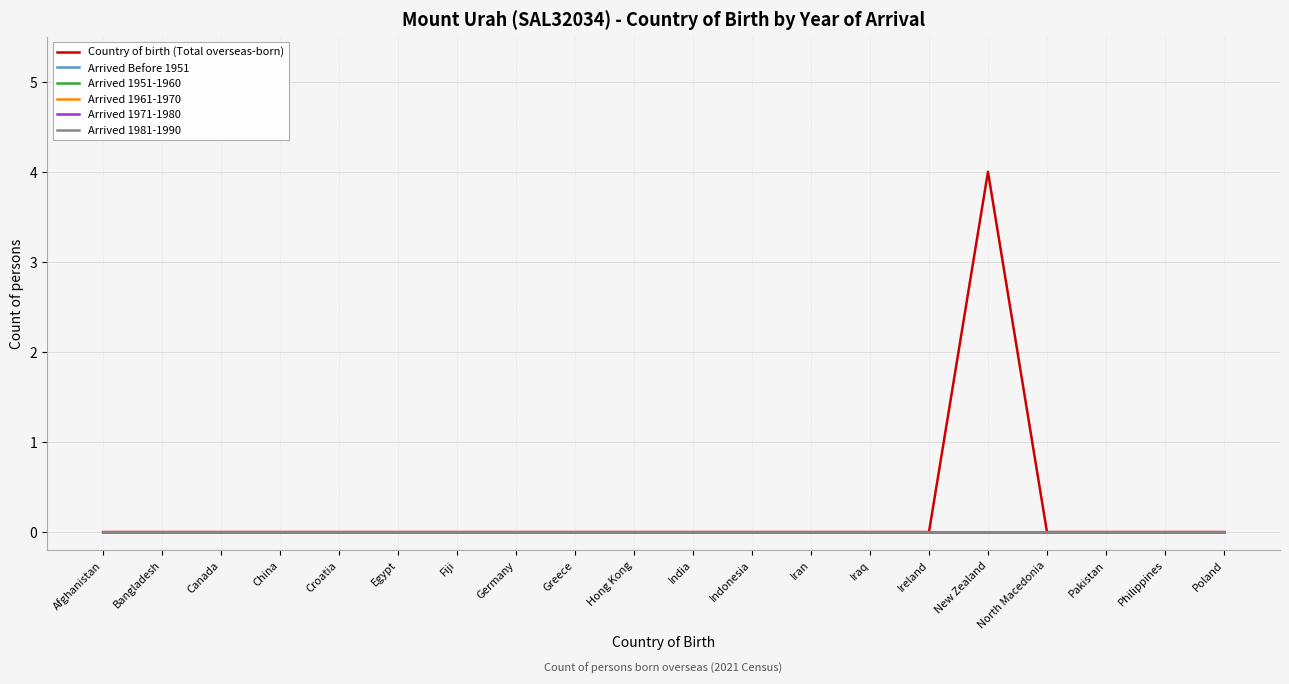

How many lines are shown in the chart?

6